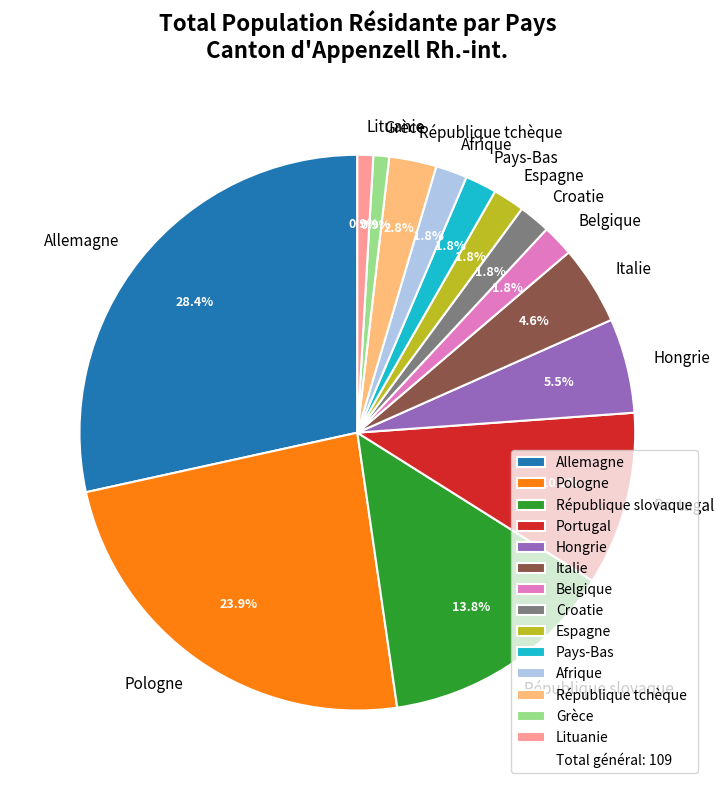

Between Afrique and Hongrie, which is larger?

Hongrie